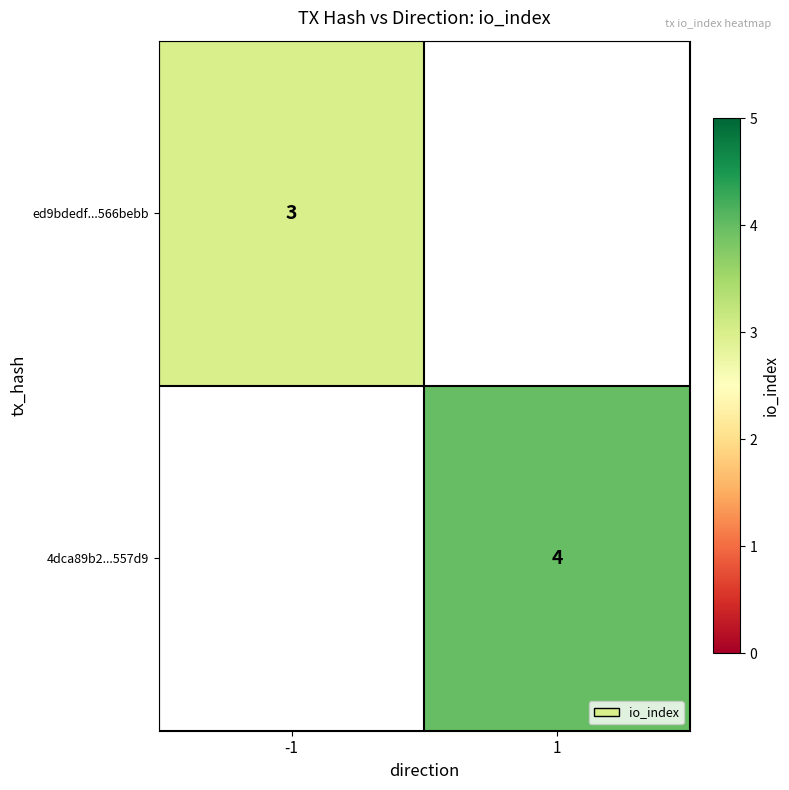

At -1, list the series in order from largest to smallest.

ed9bdedf...566bebb, 4dca89b2...557d9